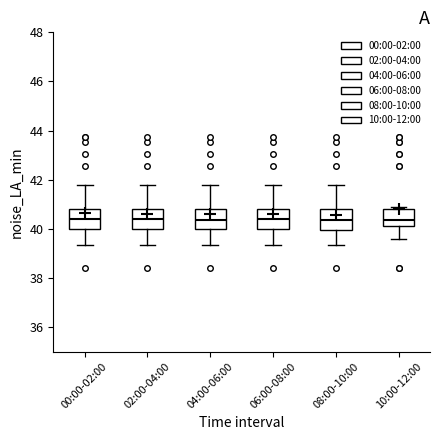

Reading left to right, transcribe this box plot: for each box, give where its median line is, the range the box spans, and where its two whiskers end, as read against the y-axis. The values are not printed on the chart, so give them approximately, as read against the axis.

00:00-02:00: median 40.4, box 40.0 to 40.8, whiskers 39.4 to 41.8
02:00-04:00: median 40.4, box 40.0 to 40.8, whiskers 39.4 to 41.8
04:00-06:00: median 40.4, box 40.0 to 40.8, whiskers 39.4 to 41.8
06:00-08:00: median 40.4, box 40.0 to 40.8, whiskers 39.4 to 41.8
08:00-10:00: median 40.4, box 40.0 to 40.8, whiskers 39.4 to 41.8
10:00-12:00: median 40.4, box 40.2 to 40.8, whiskers 39.6 to 41.0